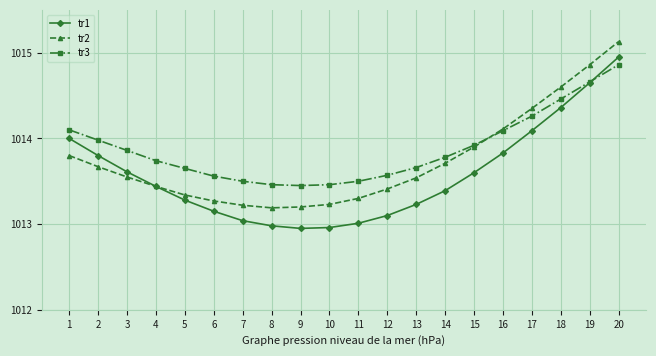

True or false: tr3 has more than 1 points higher than both neighbors.

False